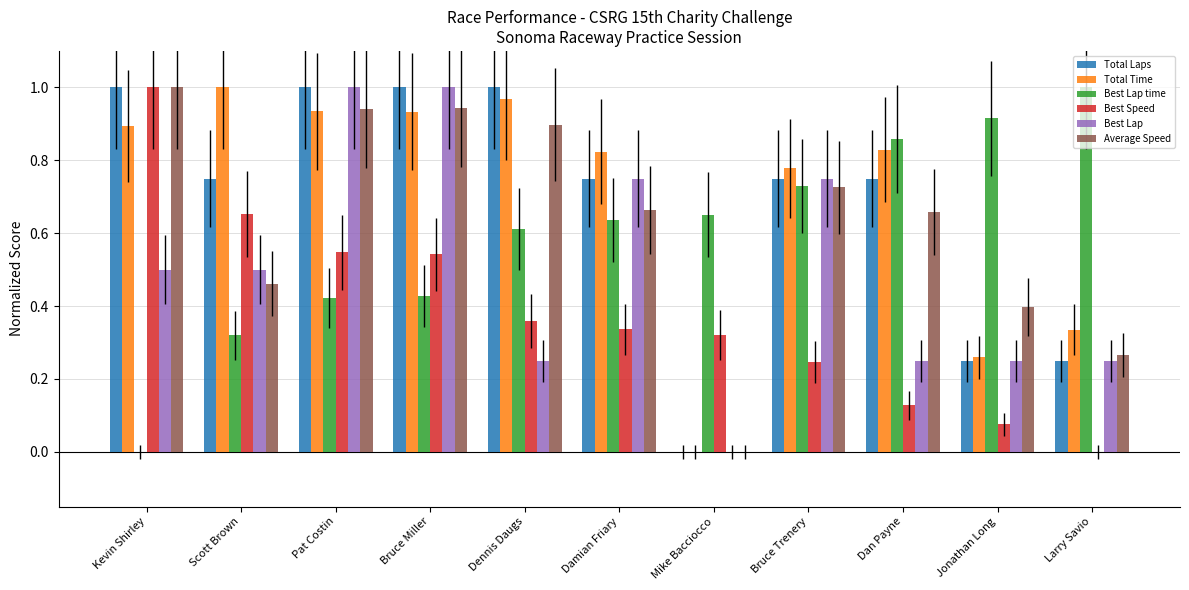

The value of Best Lap time at Dennis Daugs is 0.2. True or false?

False